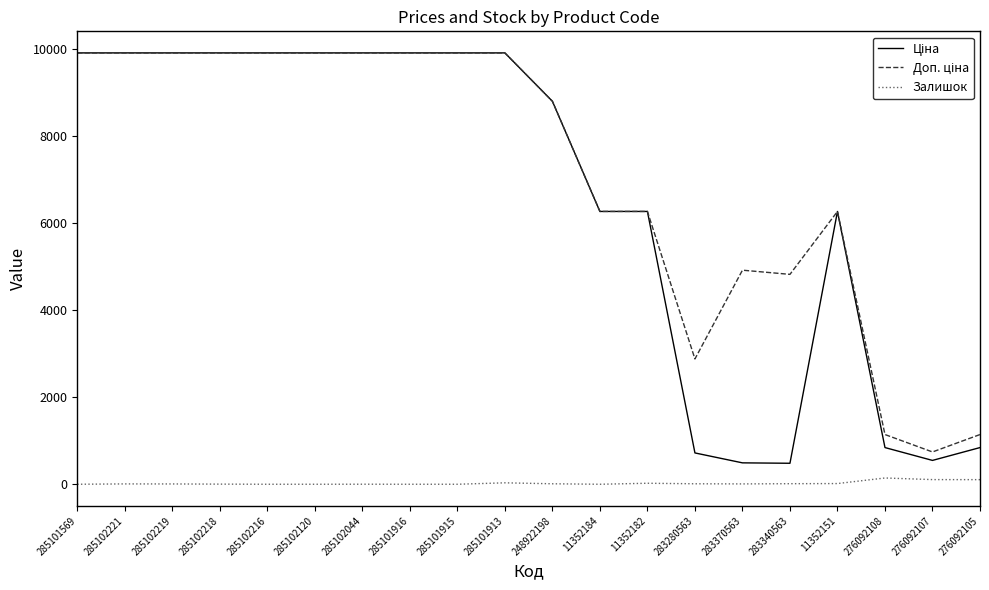

How many distinct data groups are displayed?

3